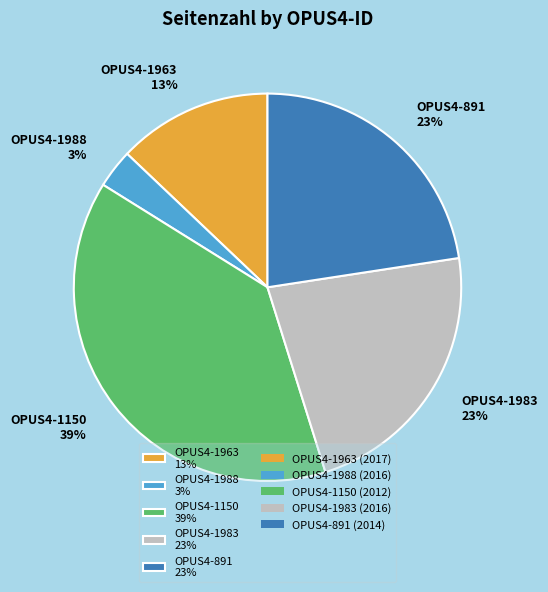

What is the smallest slice in the pie chart?

OPUS4-1988 3%